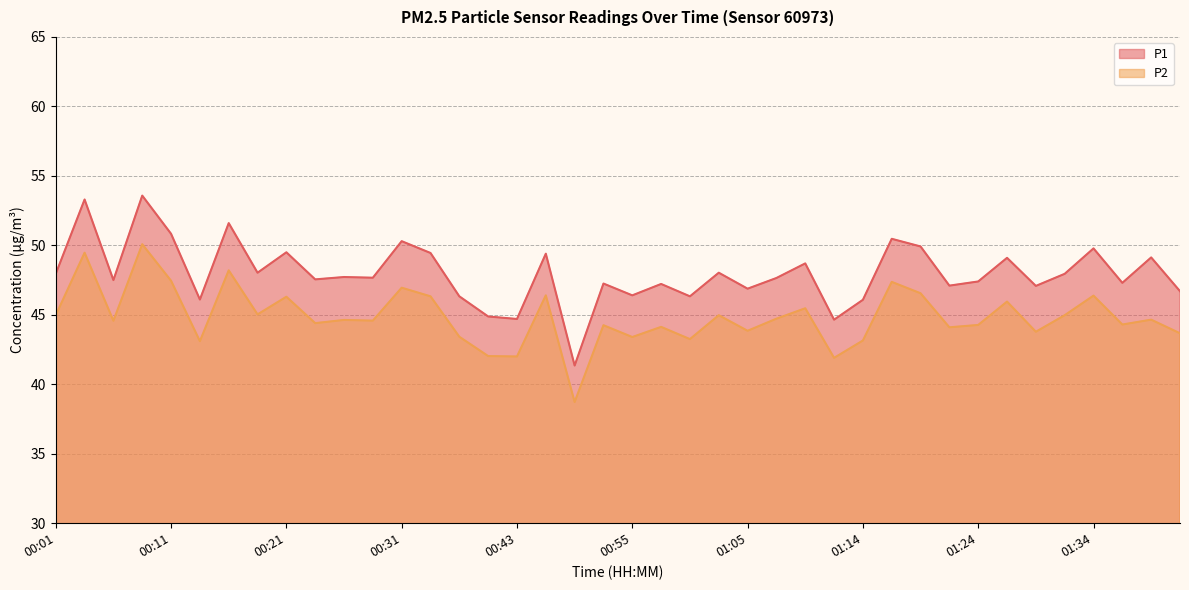

The P2 series shows 70.8 at 01:05. True or false?

False